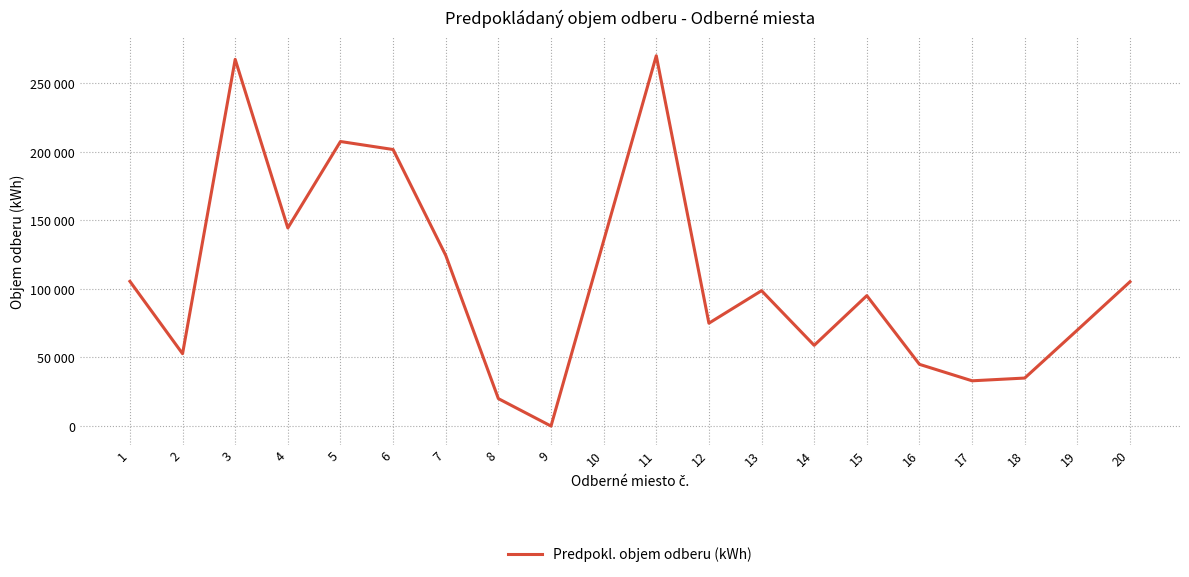

At which category does the data reach its first local valley?

2